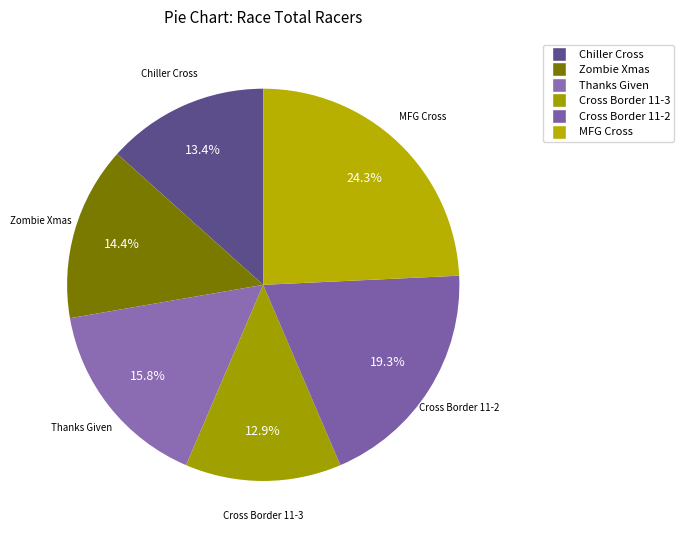

To the nearest percent, what percentage of the pie is Cross Border 11-3?

13%